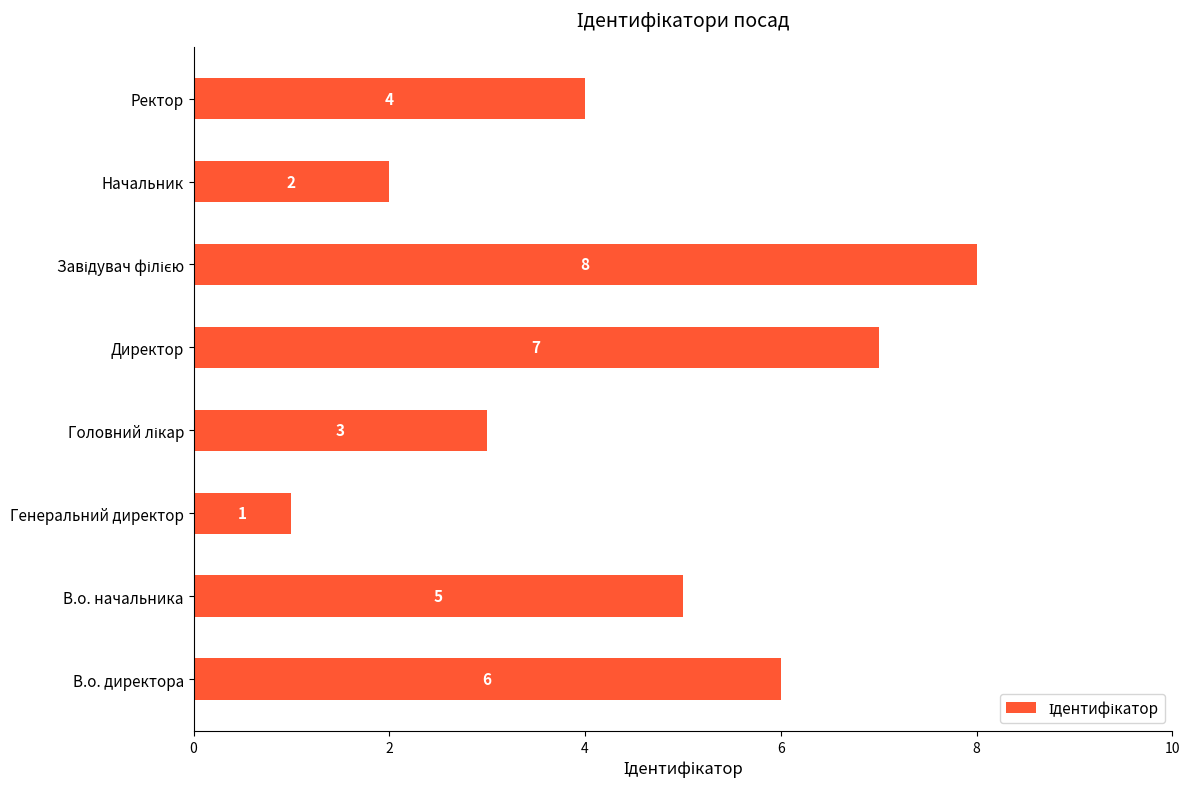

Count the number of data series in this chart.

1